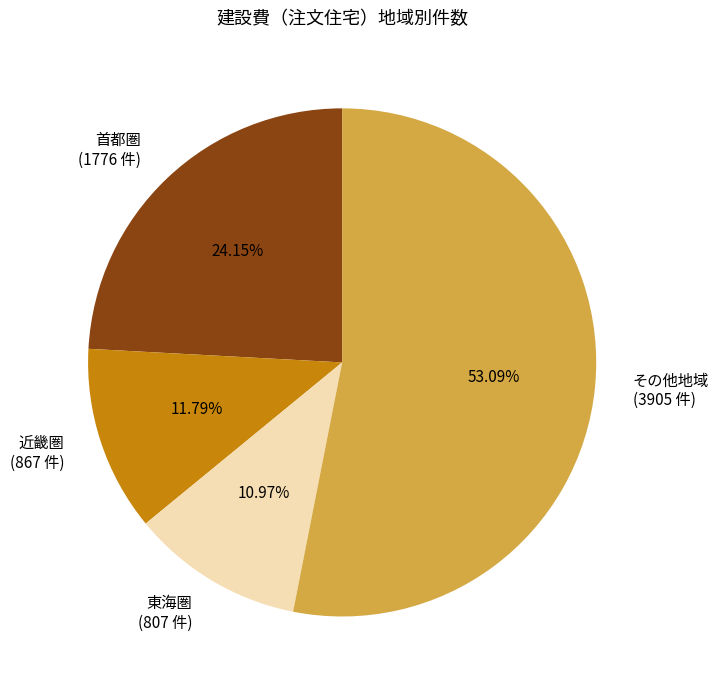

Does 東海圏 (807 件) account for over 50% of the chart?

No